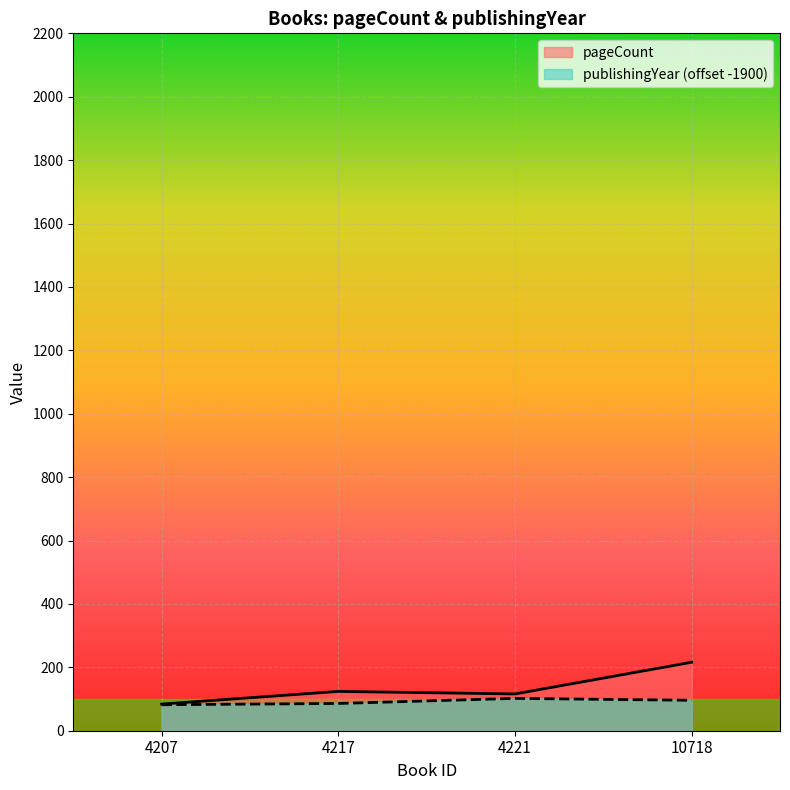

Reading left to right, transcribe all the data shown in this chart.

pageCount: 4207=84	4217=124	4221=116	10718=216
publishingYear: 4207=82	4217=86	4221=102	10718=96